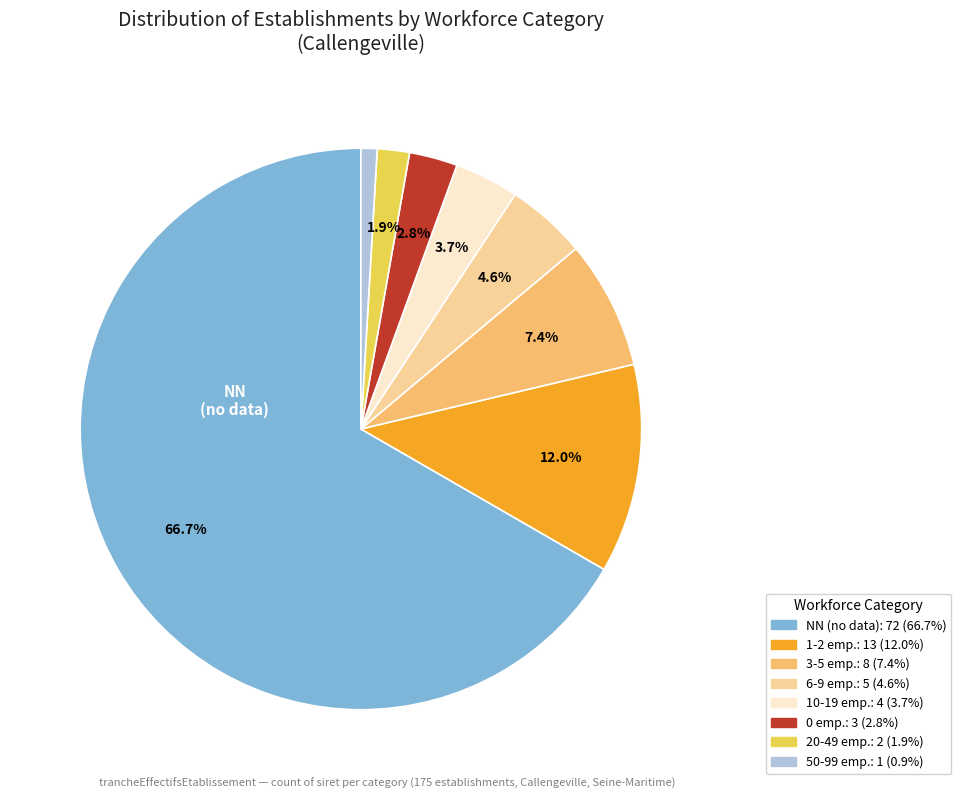

Does any single category account for the majority?

Yes